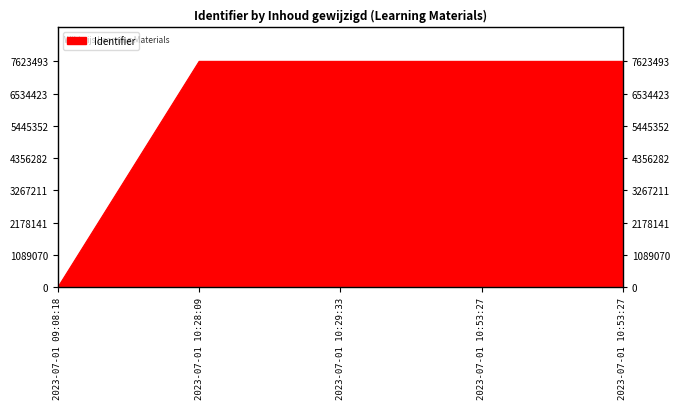

Reading right to left, extract all data points from this chart.

7623493	7623471	7623477	7623476	0